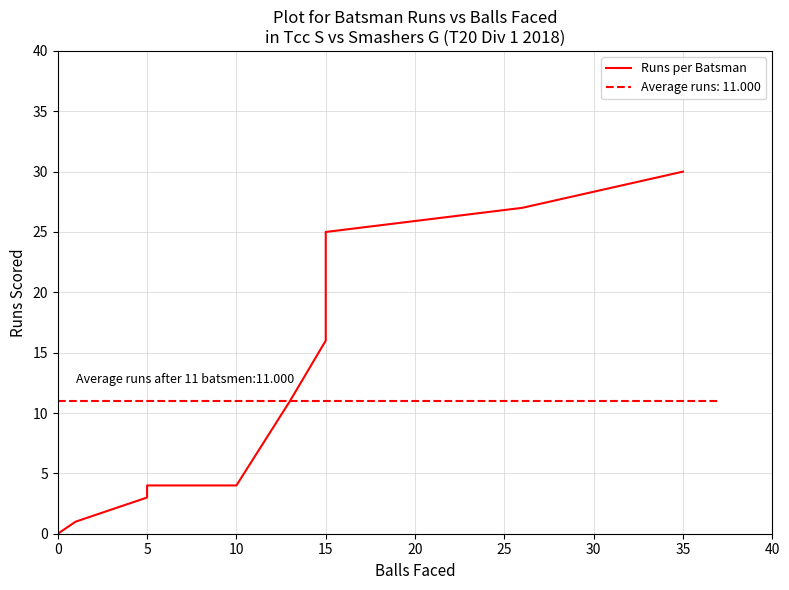

Reading right to left, list all the values displayed in this chart.

30	27	25	16	11	4	4	3	1	0	0